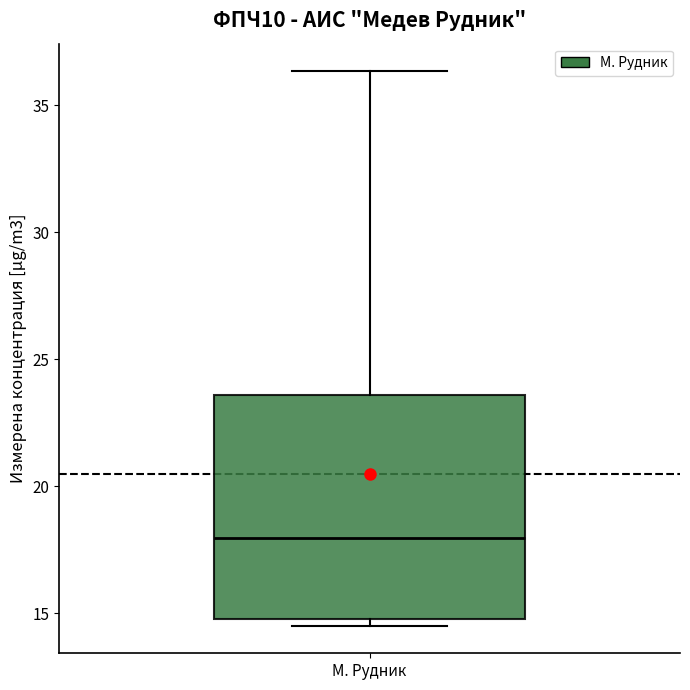

Where does the median line of the box for М. Рудник sit on the y-axis? The values are not printed on the chart, so give them approximately, as read against the axis.

18.0